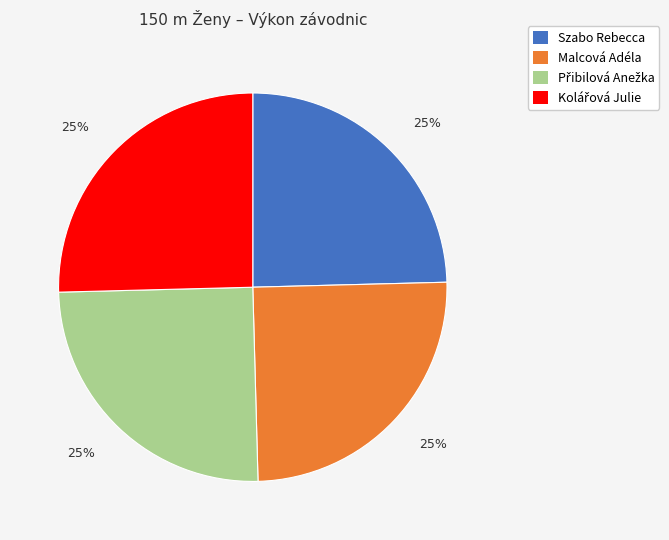

To the nearest percent, what is the average slice percentage?

25%